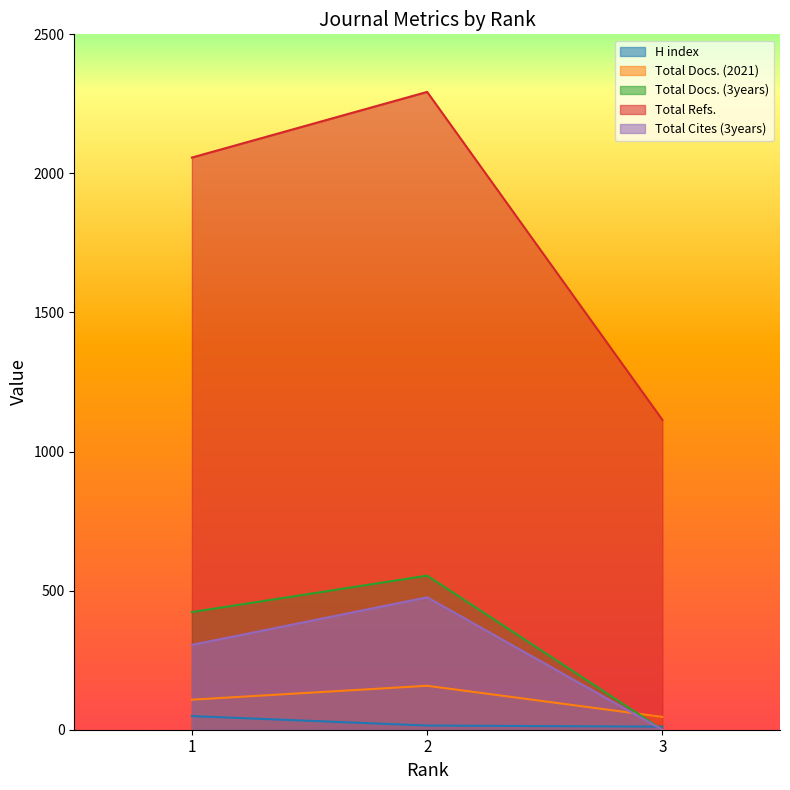

Count the Total Refs. values in the range 1114 to 2293.

3